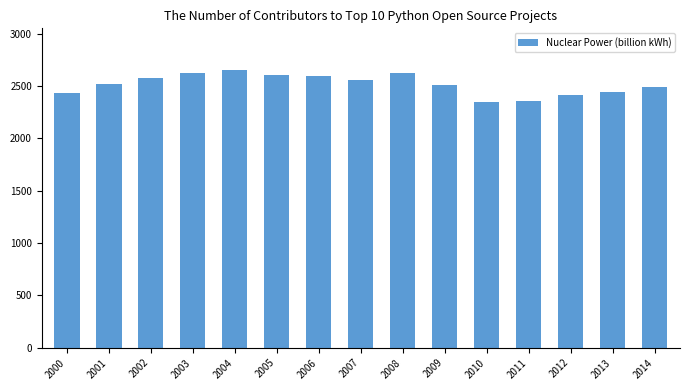

What is the sum of all values?

37771.2